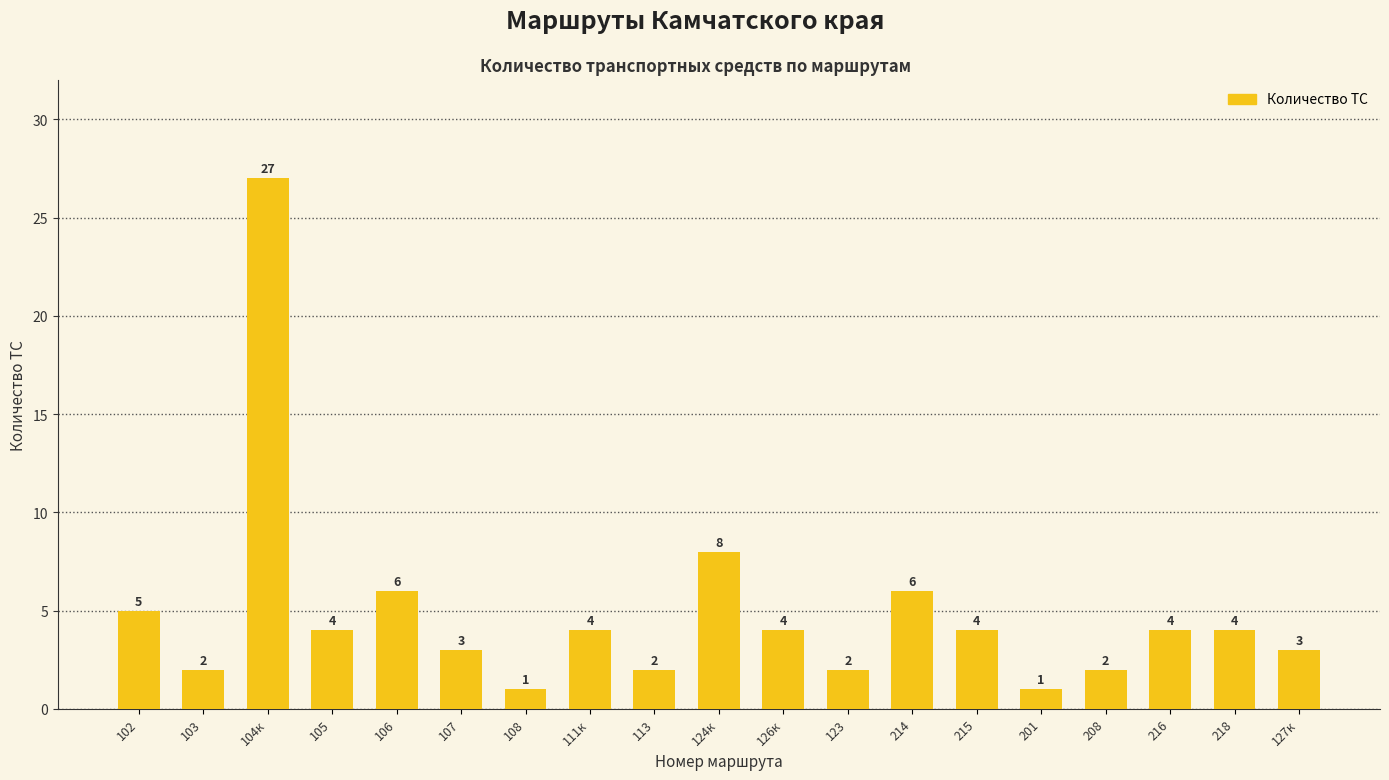

How many bars are there in total?

19